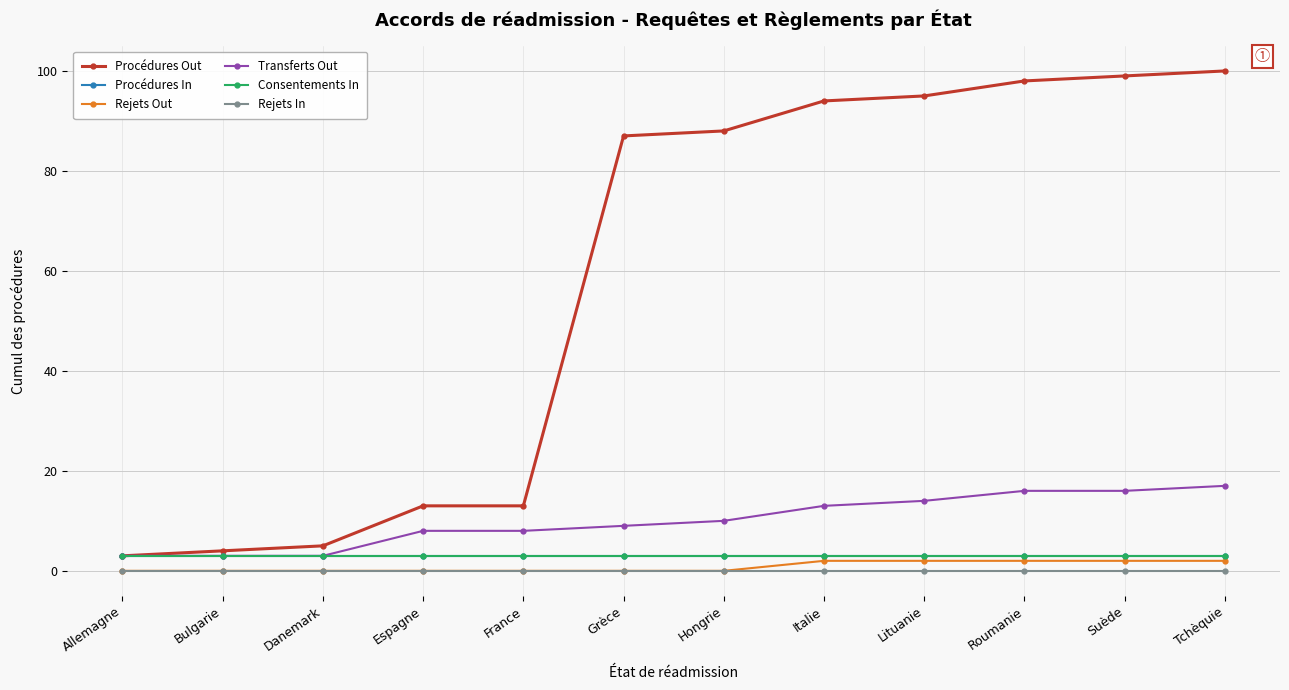

What is the greatest value displayed?

100